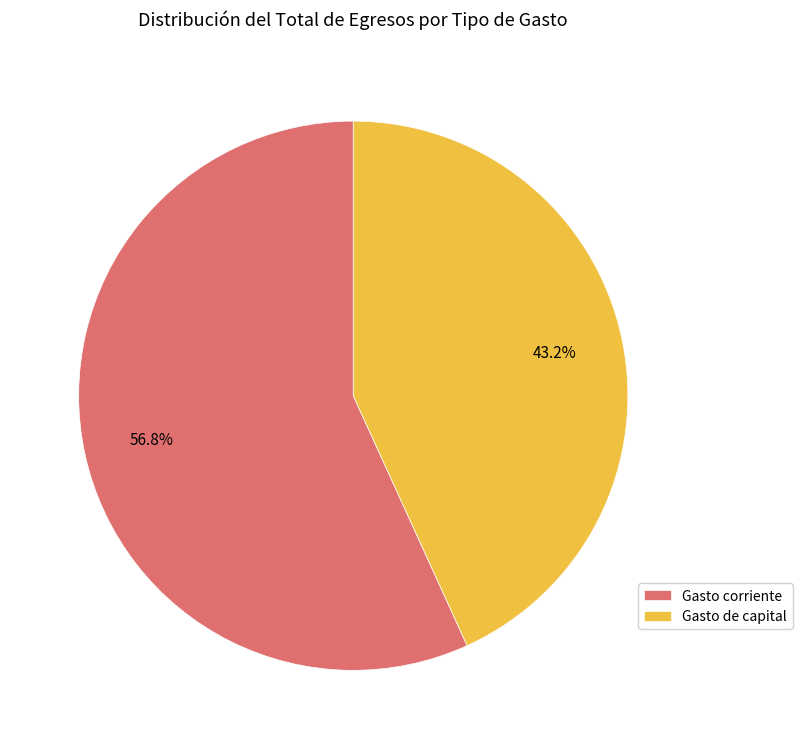

Is there a majority slice in this chart?

Yes